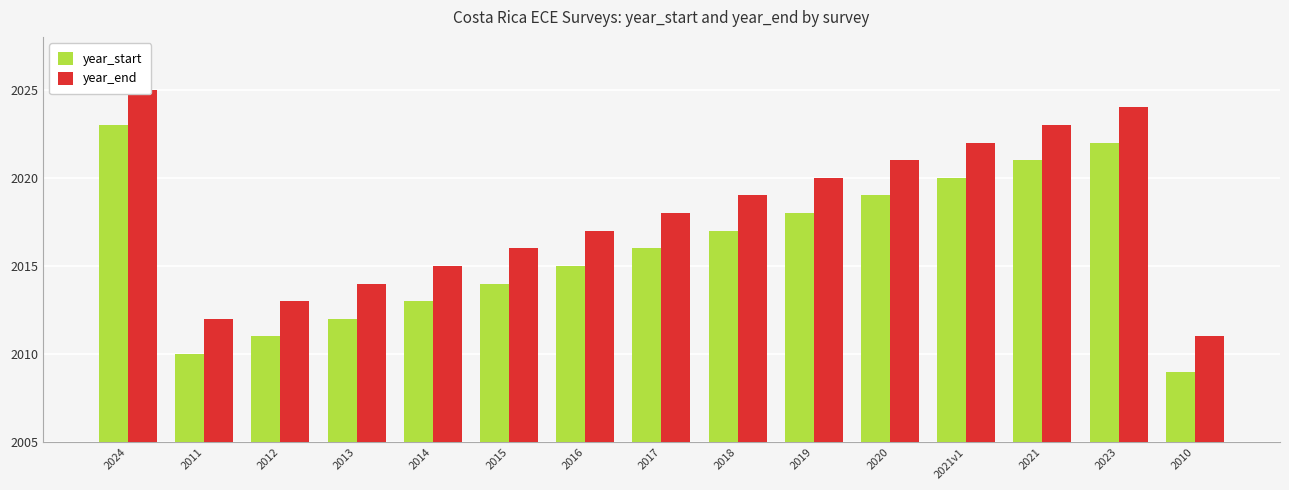

Reading left to right, what are all the values shown in this chart?

year_start: 2023	2010	2011	2012	2013	2014	2015	2016	2017	2018	2019	2020	2021	2022	2009
year_end: 2025	2012	2013	2014	2015	2016	2017	2018	2019	2020	2021	2022	2023	2024	2011